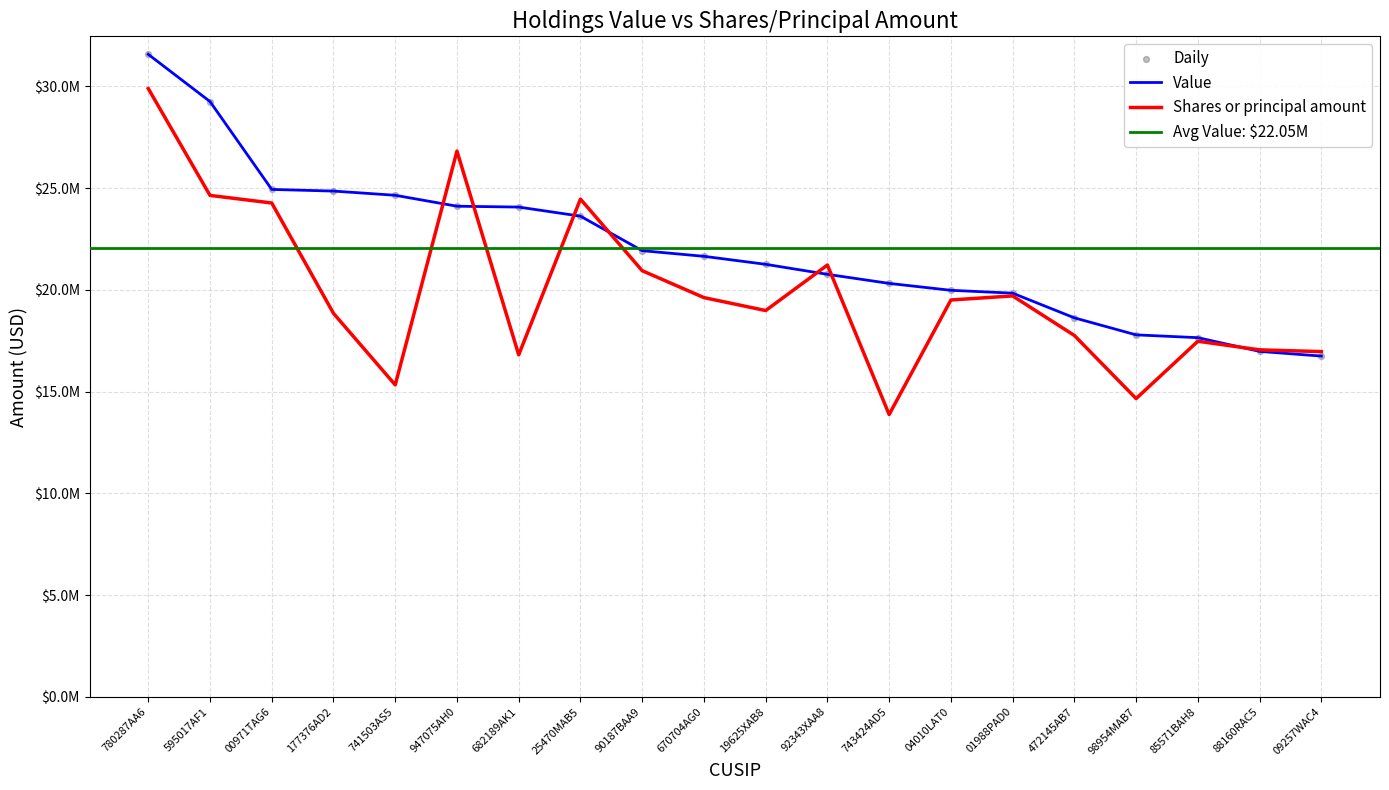

What are all the series names shown in the legend?

Value, Shares or principal amount